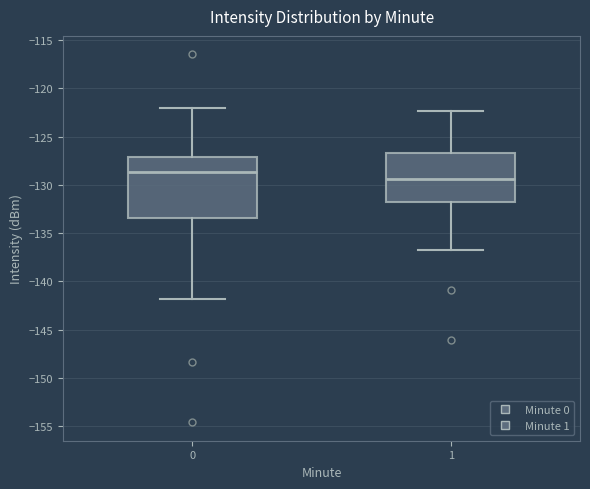

Where is the lower edge of the box at x = 1 on the y-axis? The values are not printed on the chart, so give them approximately, as read against the axis.

-132.0